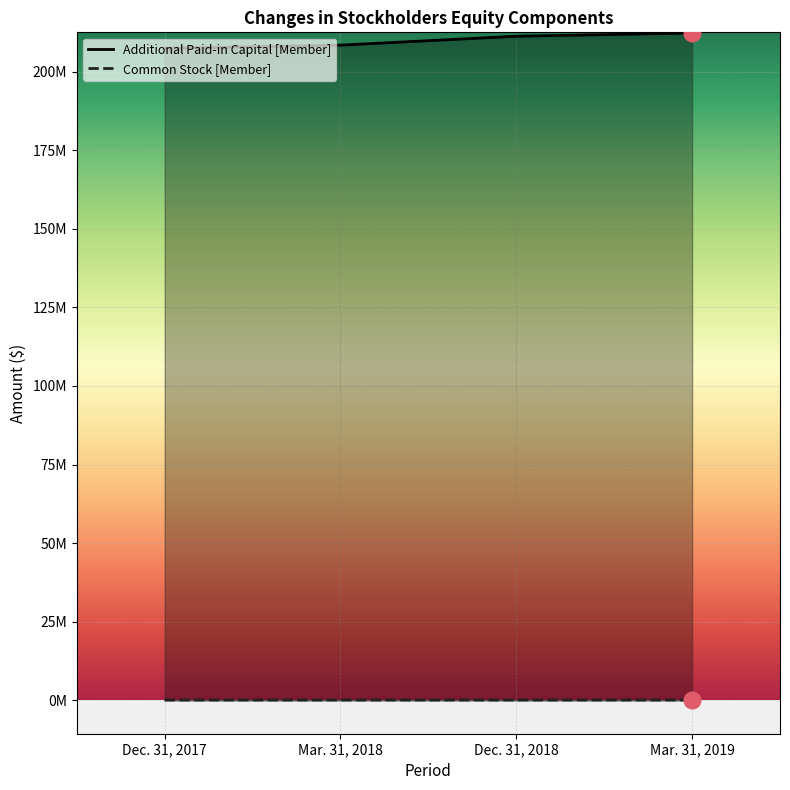

The value of Additional Paid-in Capital [Member] at Mar. 31, 2018 is 208426045. True or false?

True